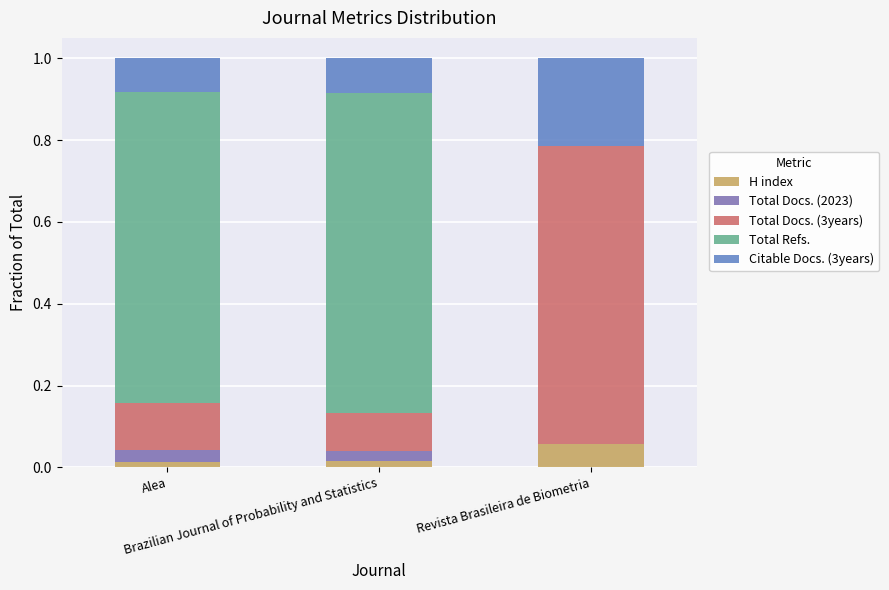

Are the bars horizontal?

No